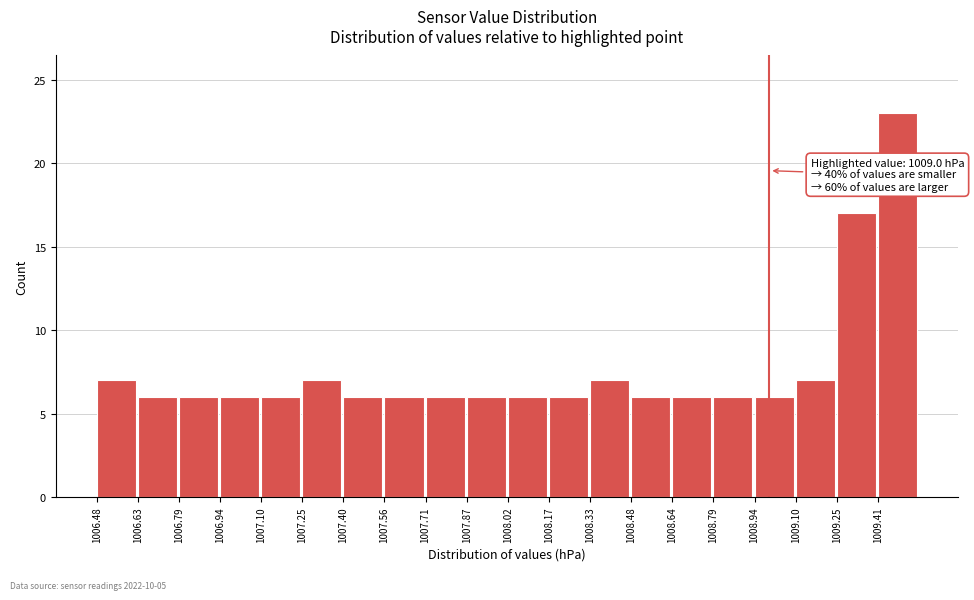

Which range on the x-axis has the tallest bar?

1009.406 to 1009.560